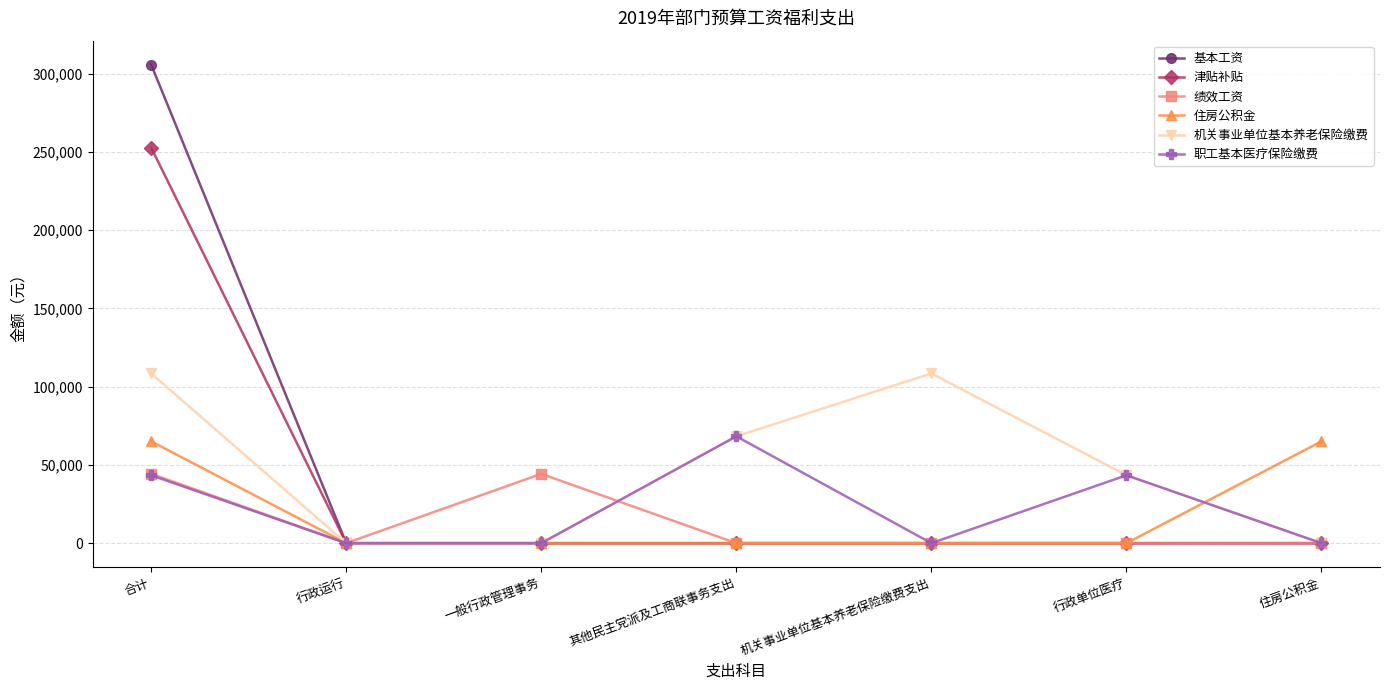

Count the number of categories in the chart.

7